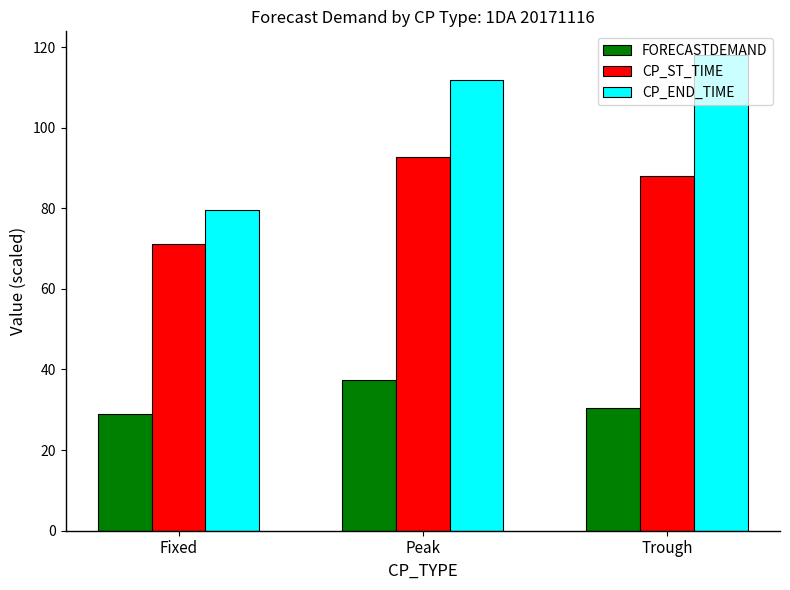

Which series has the widest spread of values?

CP_END_TIME